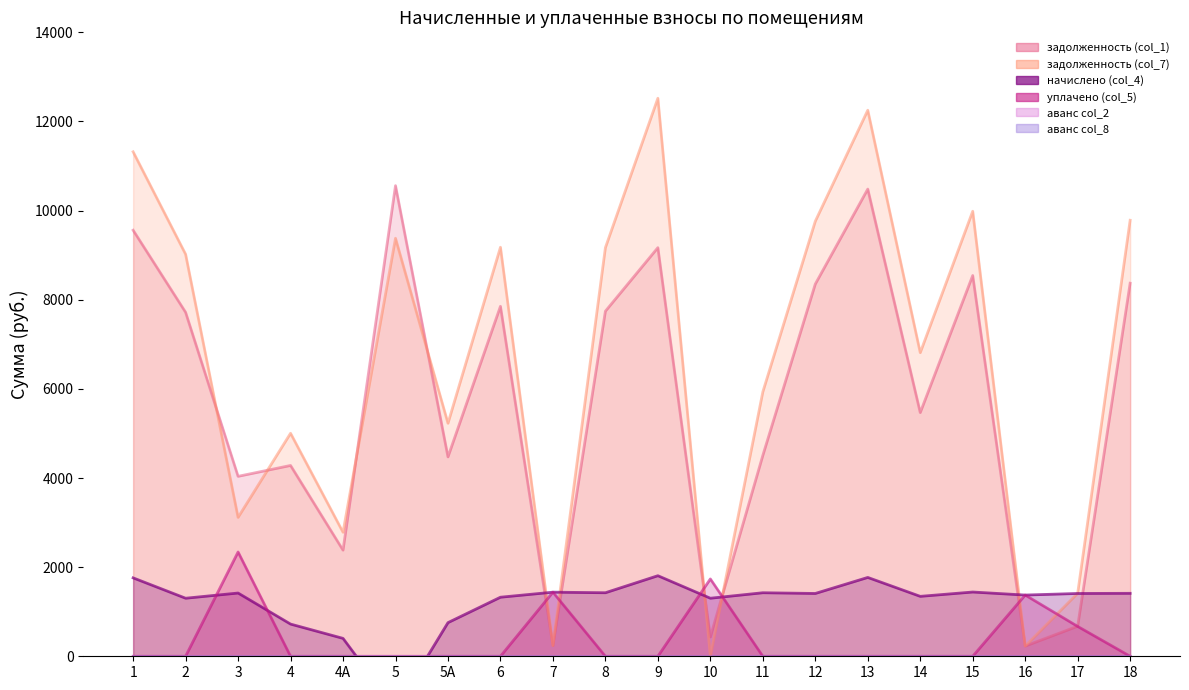

How many positive values does the задолженность (col_7) series have?

19